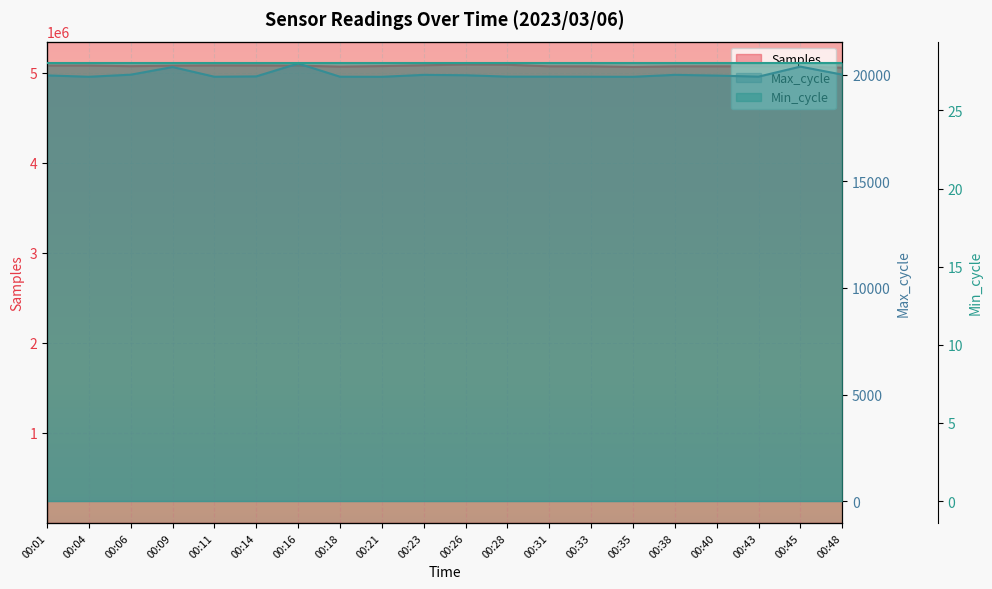

What is the average value of the Max_cycle series?

20018